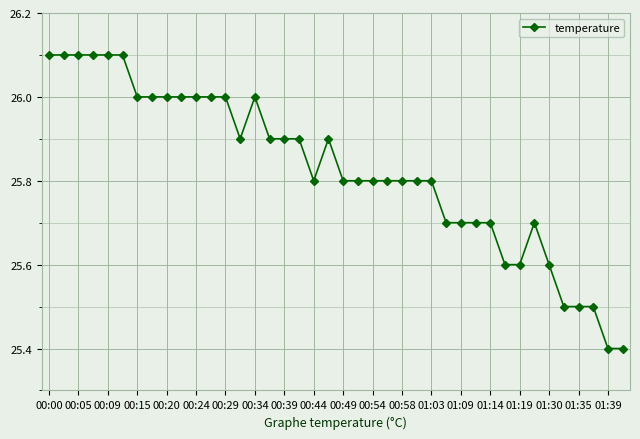

What is the value of the 31st point from the left?

25.7